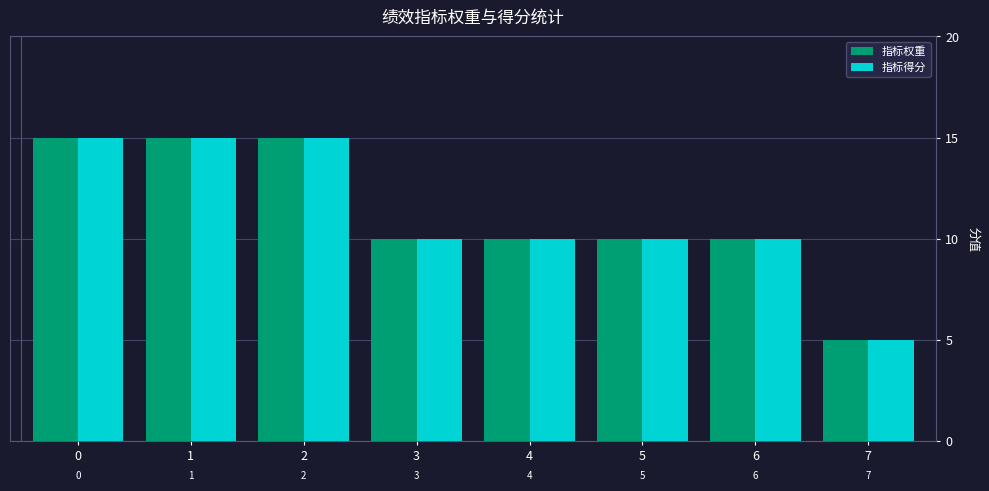

What are all the series names shown in the legend?

指标权重, 指标得分